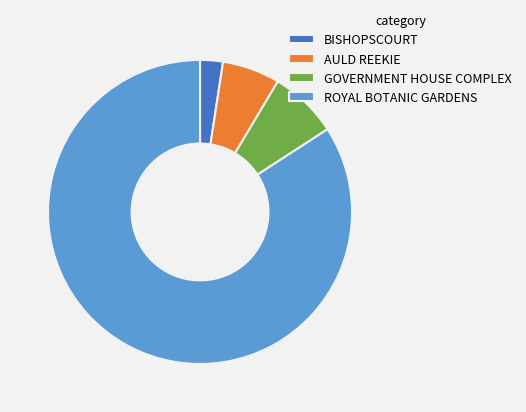

Does any single category account for the majority?

Yes